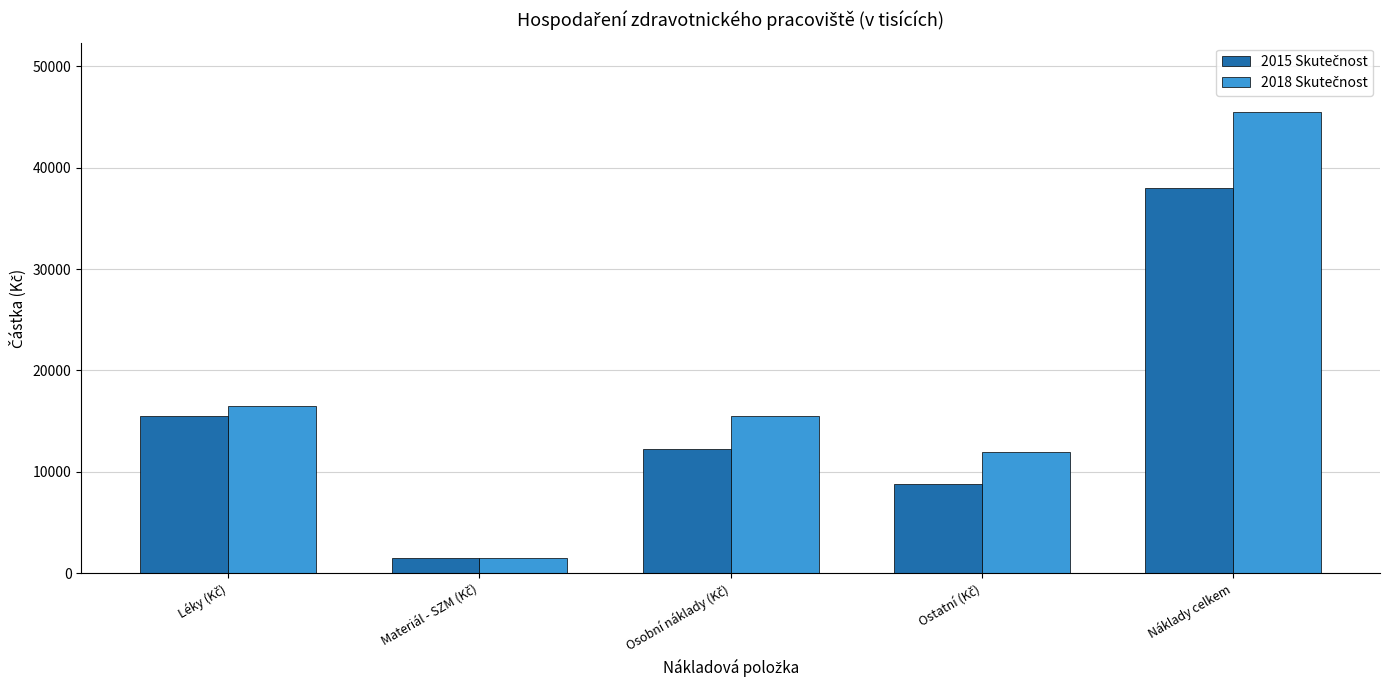

At how many categories does at least one series exceed 42224?

1